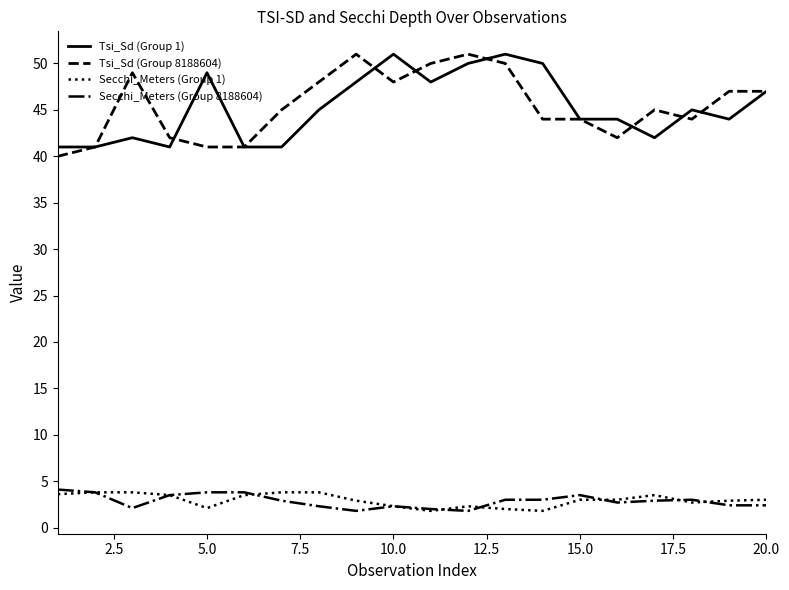

What is the minimum value shown in the chart?

1.8